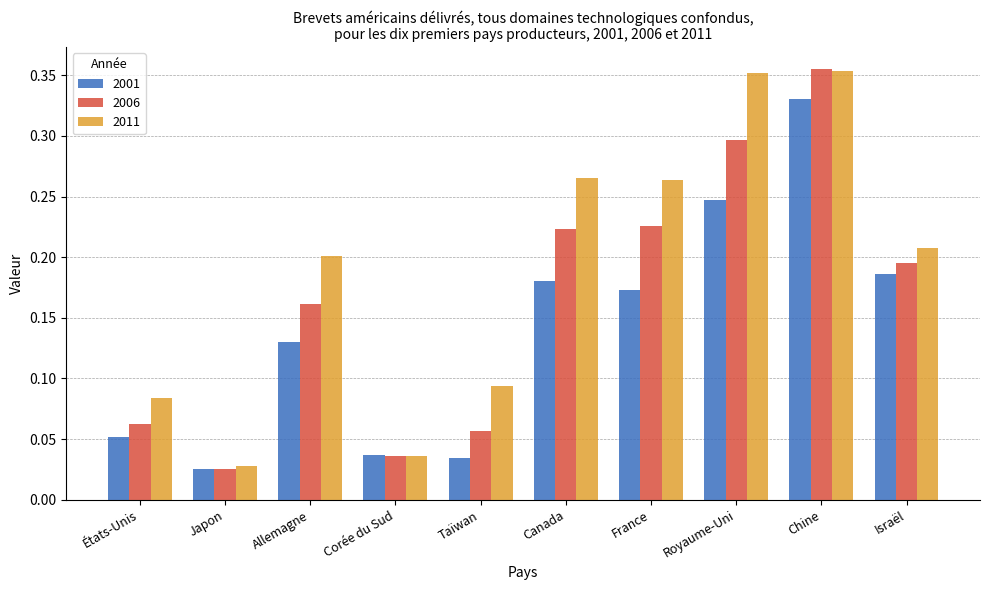

Which category has the highest value in the 2001 series?

Chine